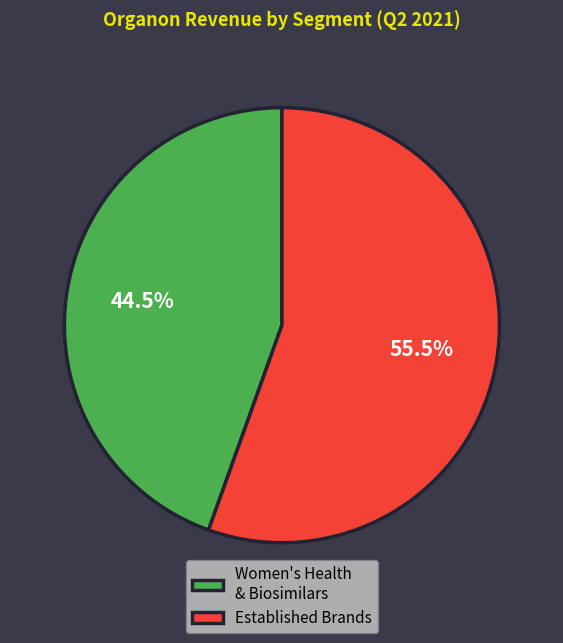

Which category has the biggest portion of the pie?

Established Brands